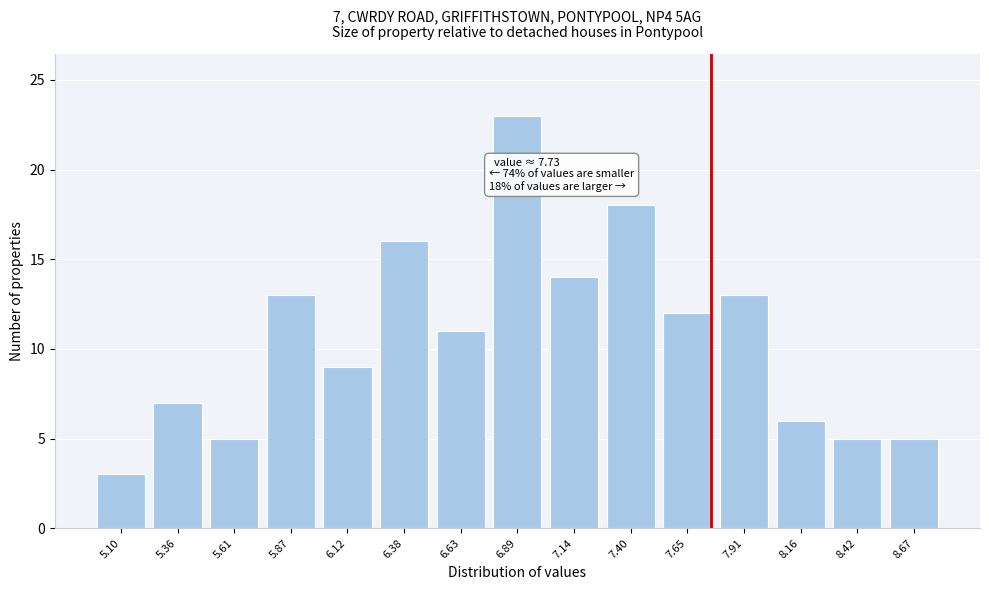

Reading right to left, what are all the values shown in this chart?

5	5	6	13	12	18	14	23	11	16	9	13	5	7	3